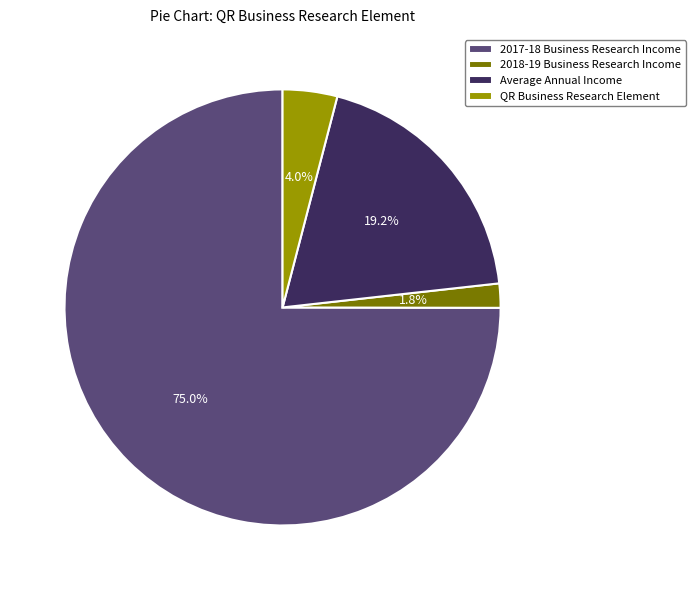

Which slice is the smallest?

2018-19 Business Research Income